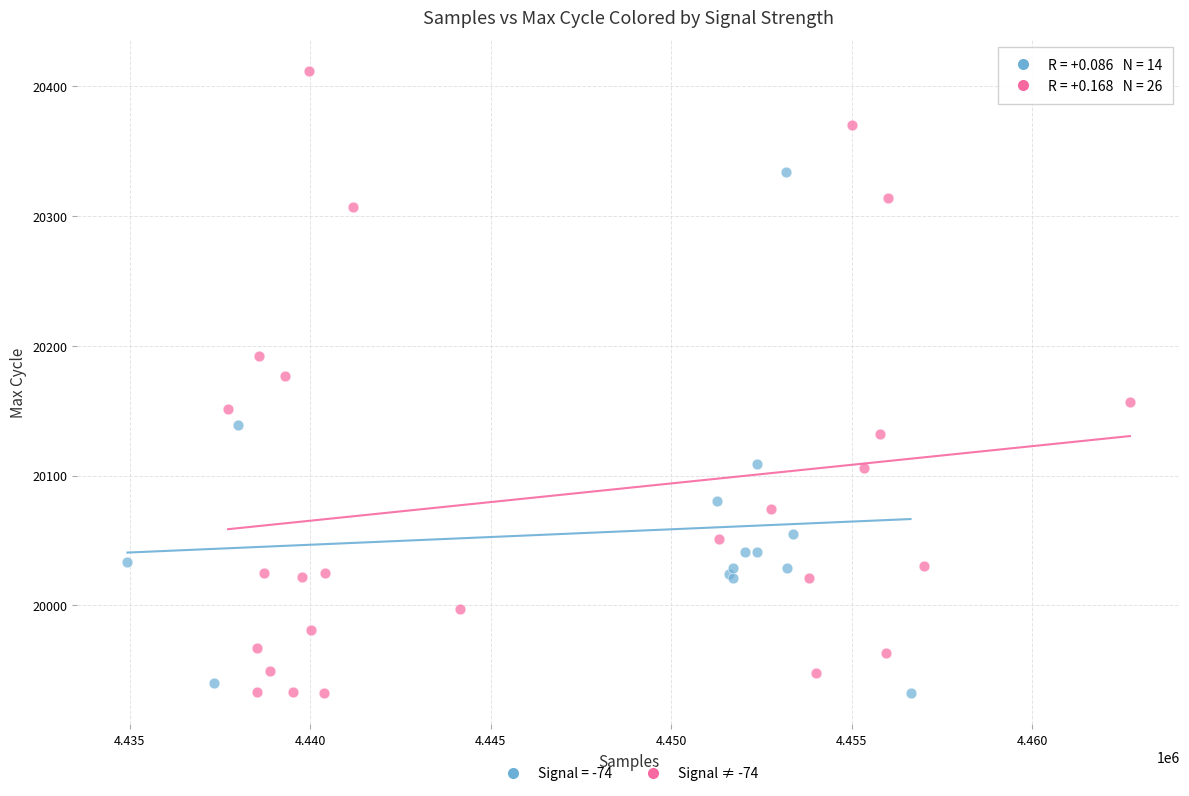

Which series reaches the maximum Y coordinate?

Signal ≠ -74